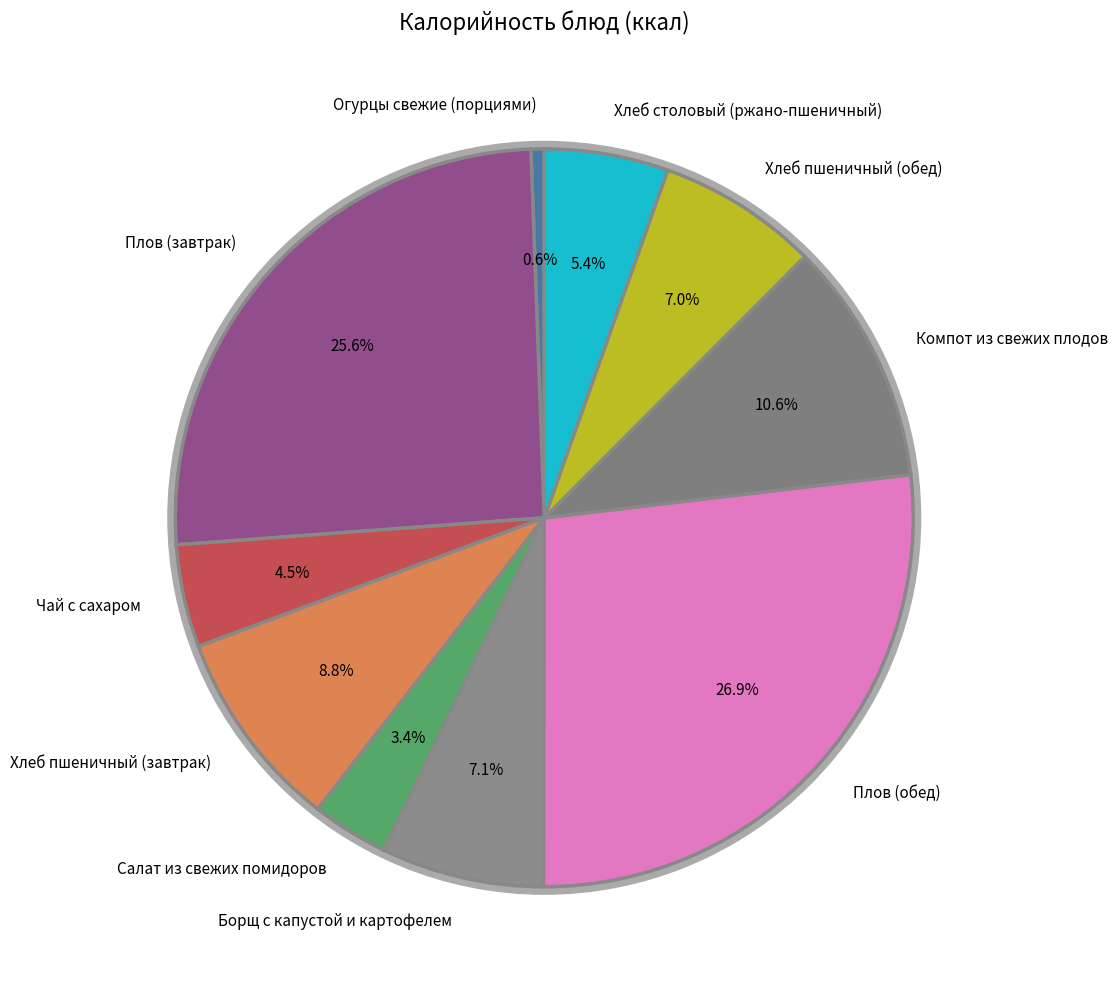

Which slice is the largest?

Плов (обед)